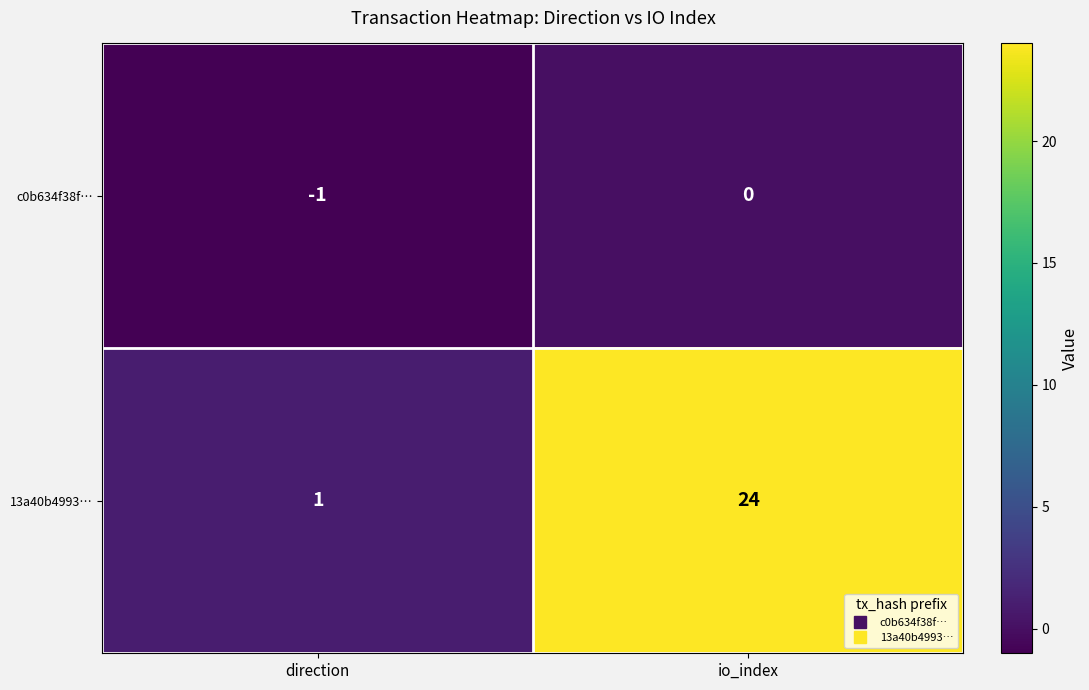

The value of 13a40b4993… at io_index is 14. True or false?

False